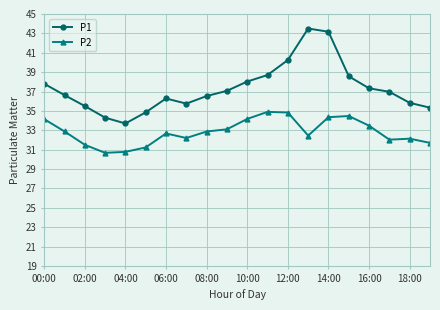

Which series has the widest spread of values?

P1